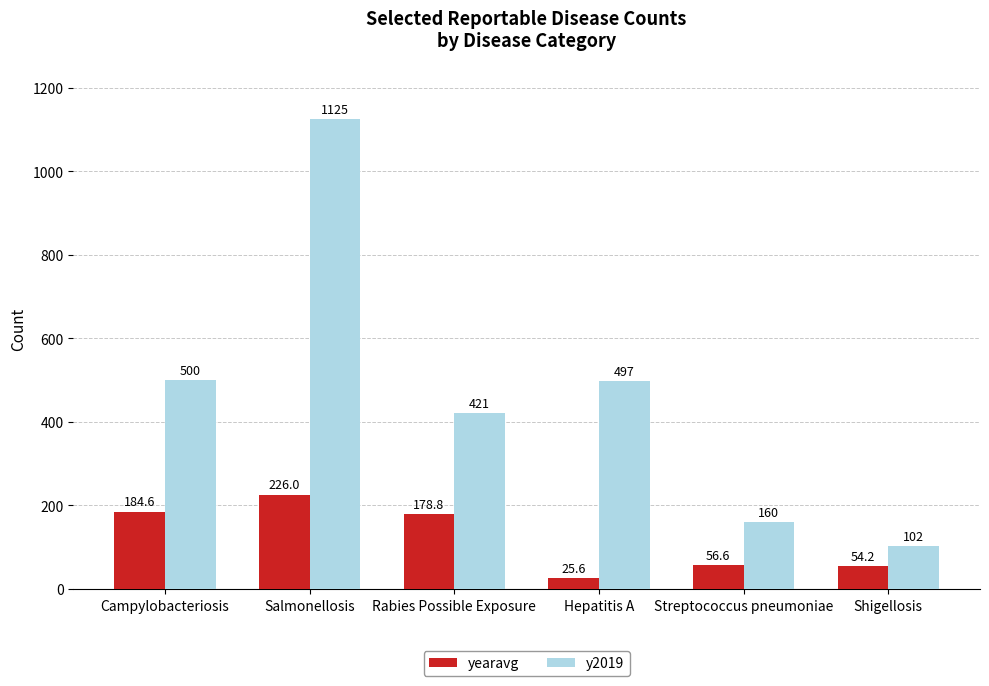

What is the minimum value for y2019?

102.0